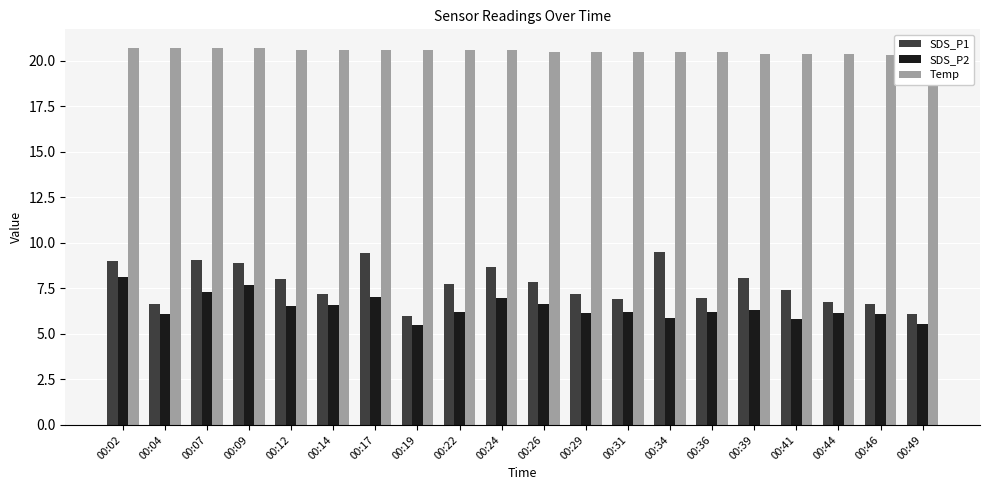

Is the value of SDS_P1 at 00:07 greater than the value of SDS_P2 at 00:26?

Yes